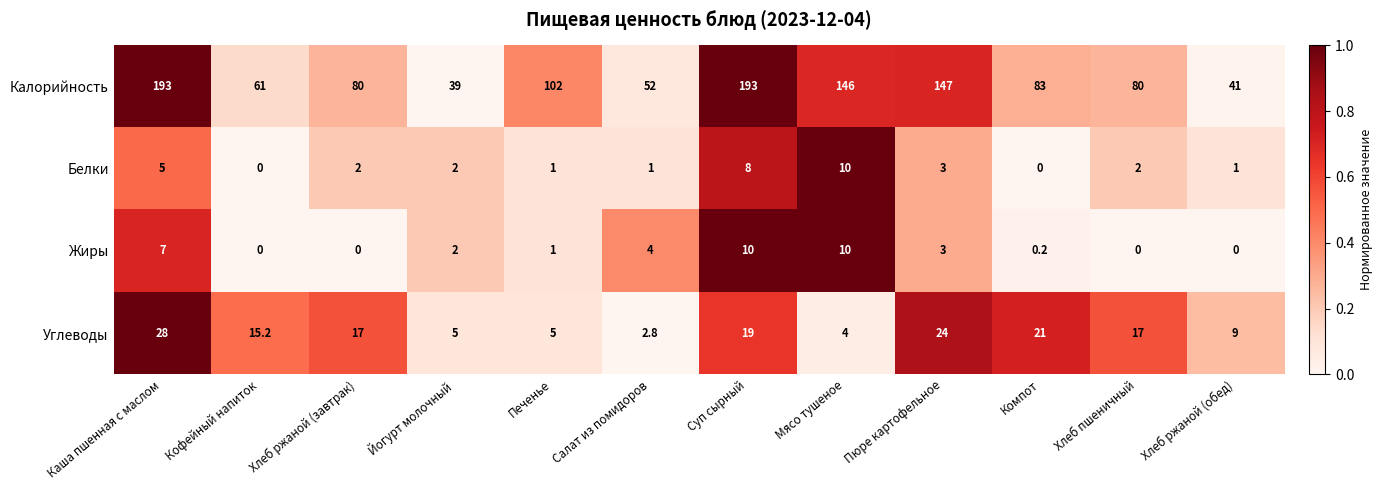

What is the difference between the highest and lowest values at Компот?

83.0